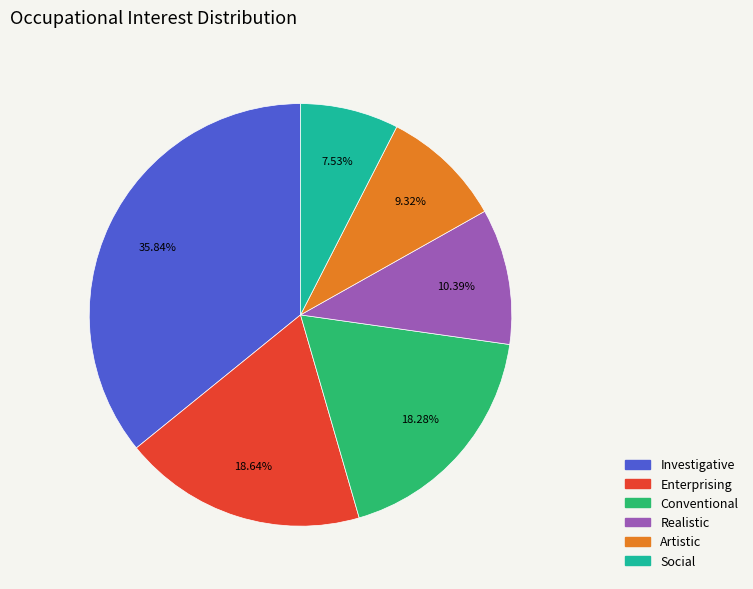

True or false: Realistic accounts for 10% of the total.

True